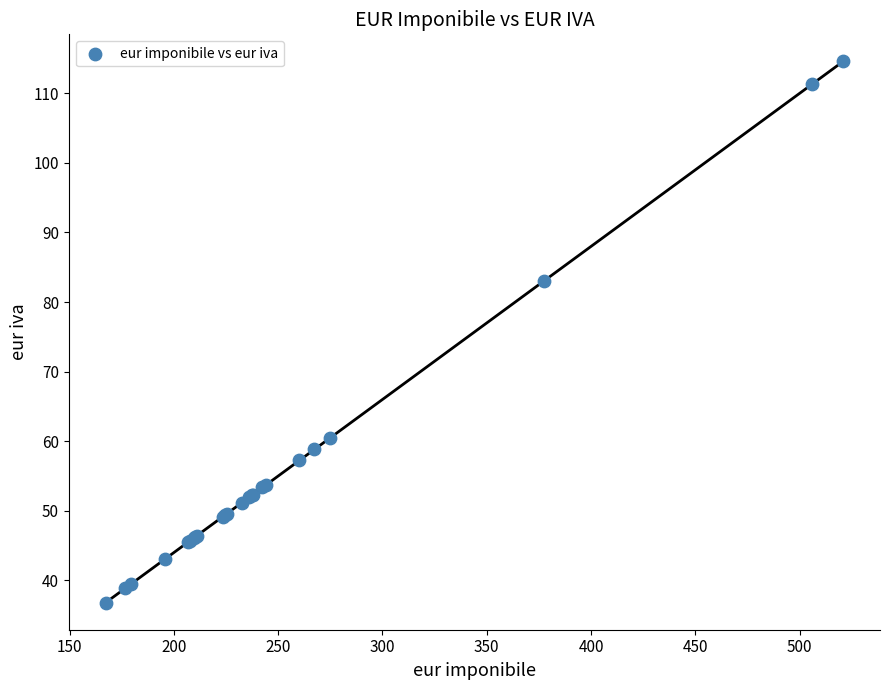

What Y value in the scatter plot is closest to 75?

83.1